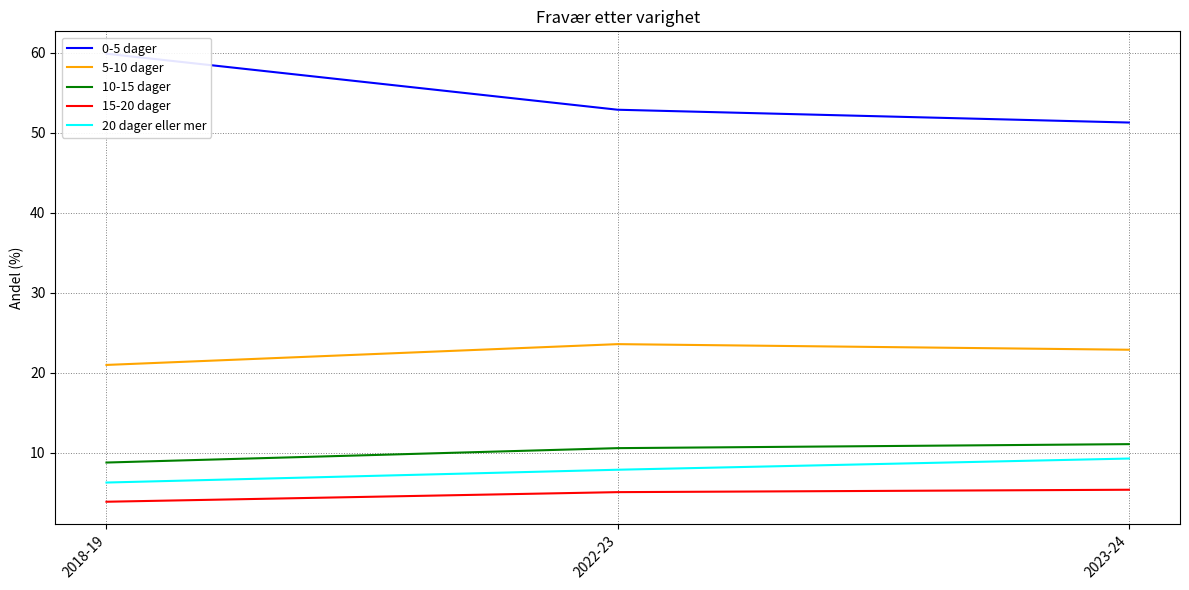

How many data points in 0-5 dager are less than 52?

1